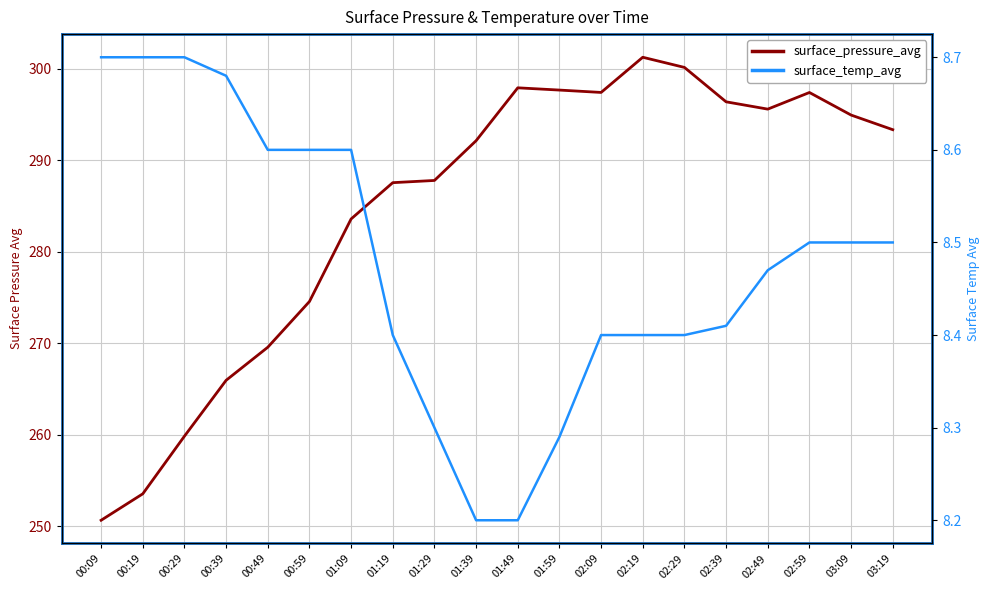

What is the difference between the surface_temp_avg values at 00:39 and 01:39?

0.5